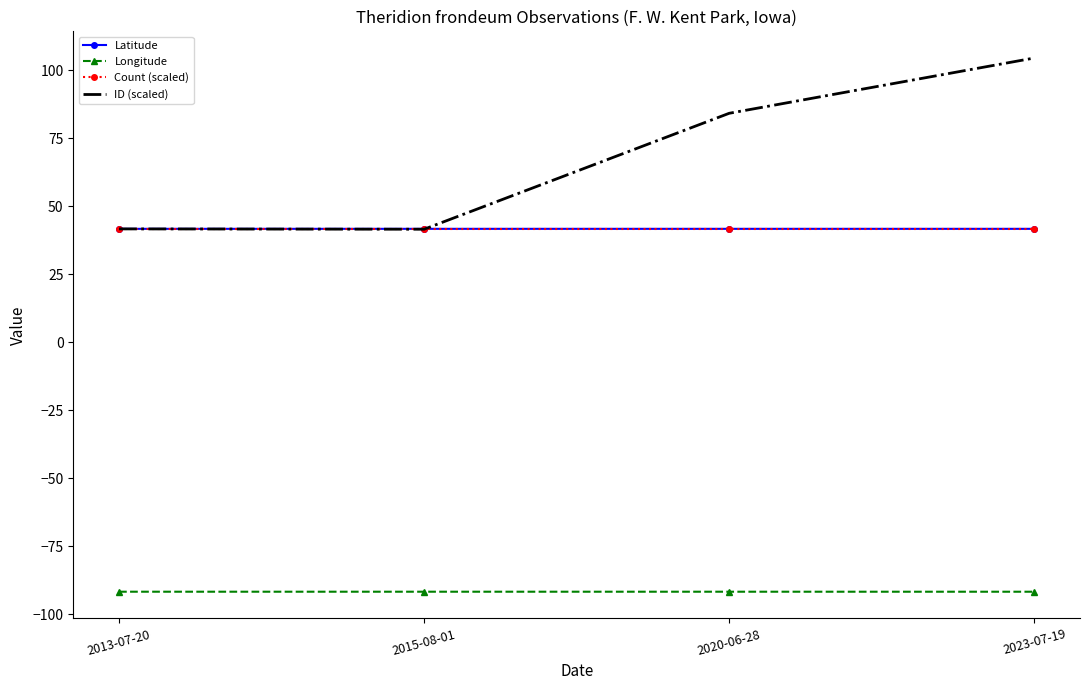

What is the total value across all series at 2023-07-19?

96.3